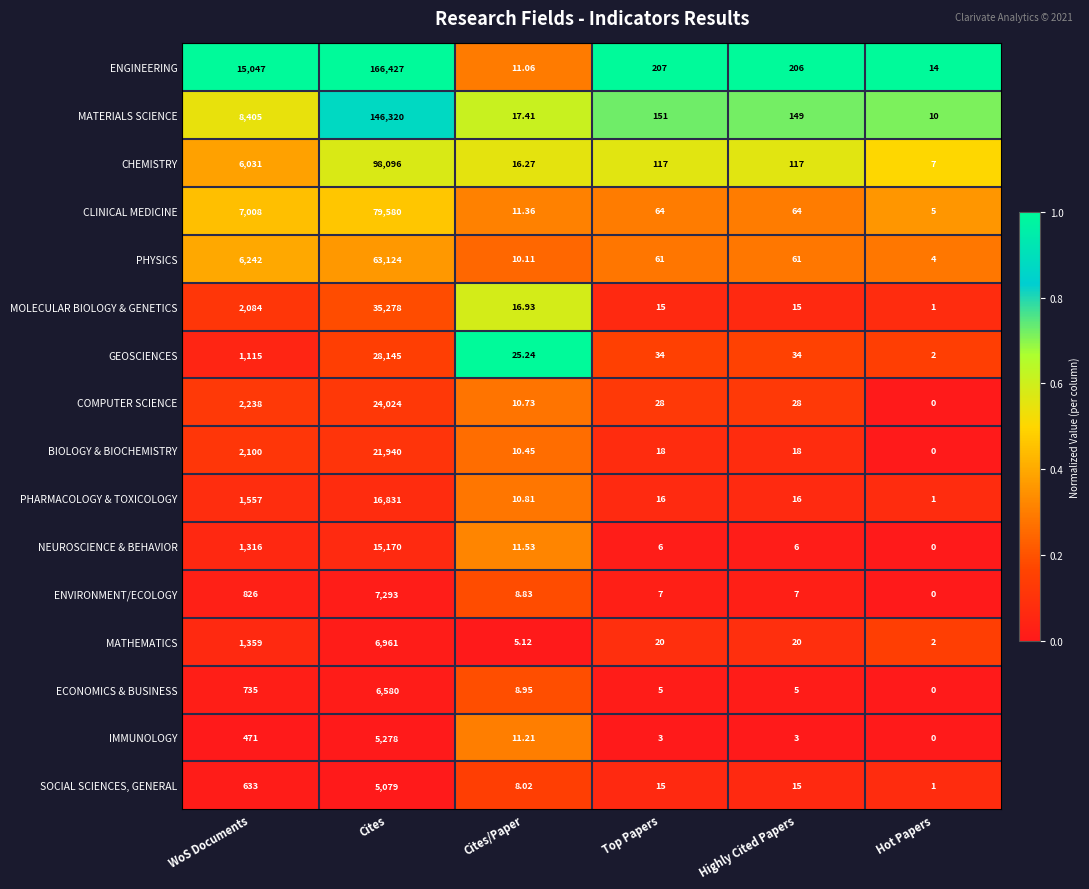

How many series are shown in this chart?

16